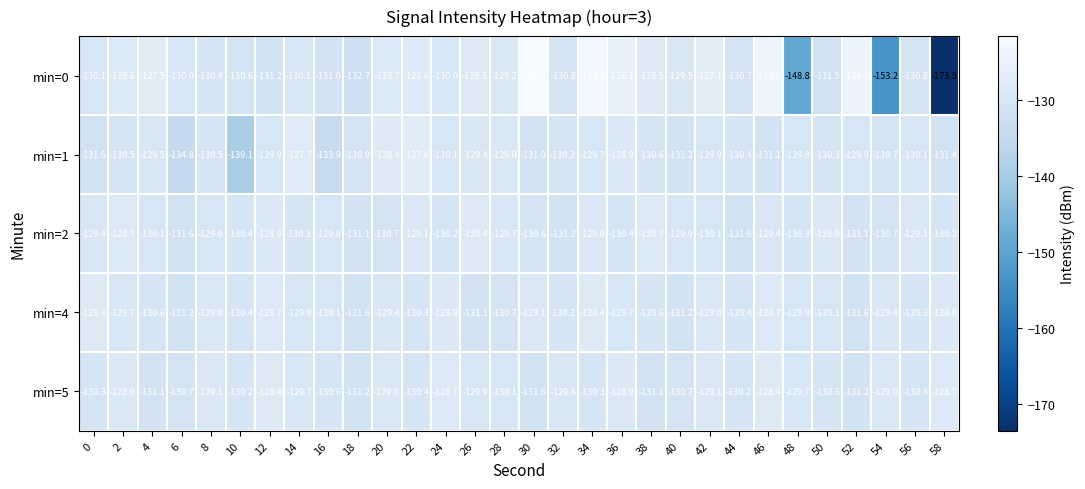

Is the value of min=0 at 50 greater than the value of min=4 at 30?

No